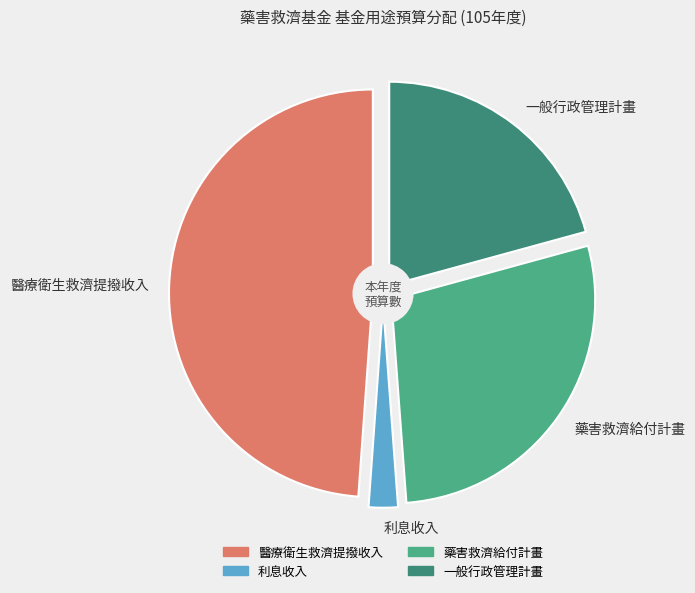

True or false: 利息收入 accounts for 17% of the total.

False